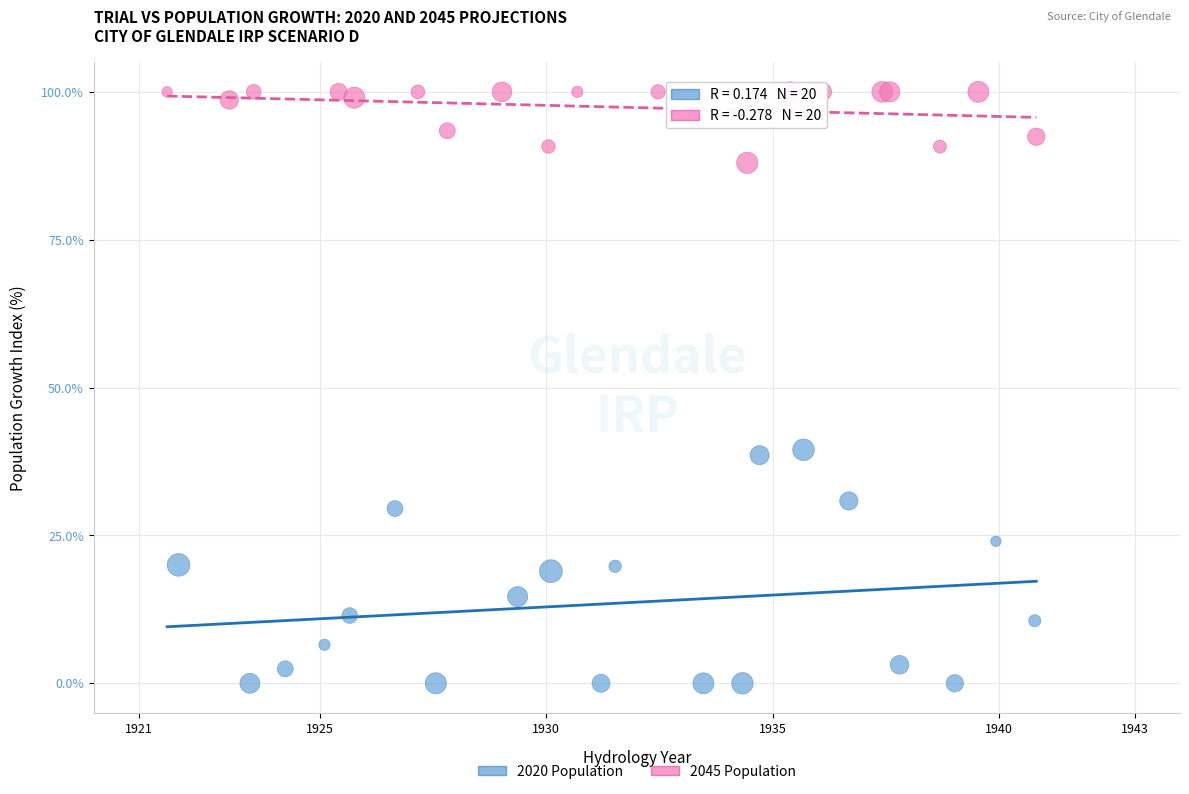

Which series contains the highest Y value?

2045 Population